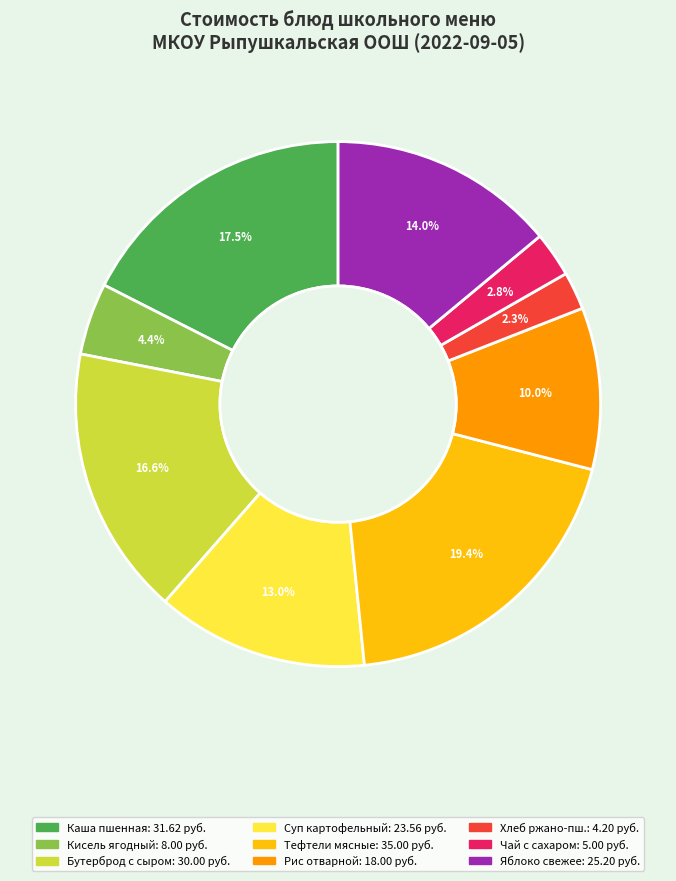

Does any single category account for the majority?

No